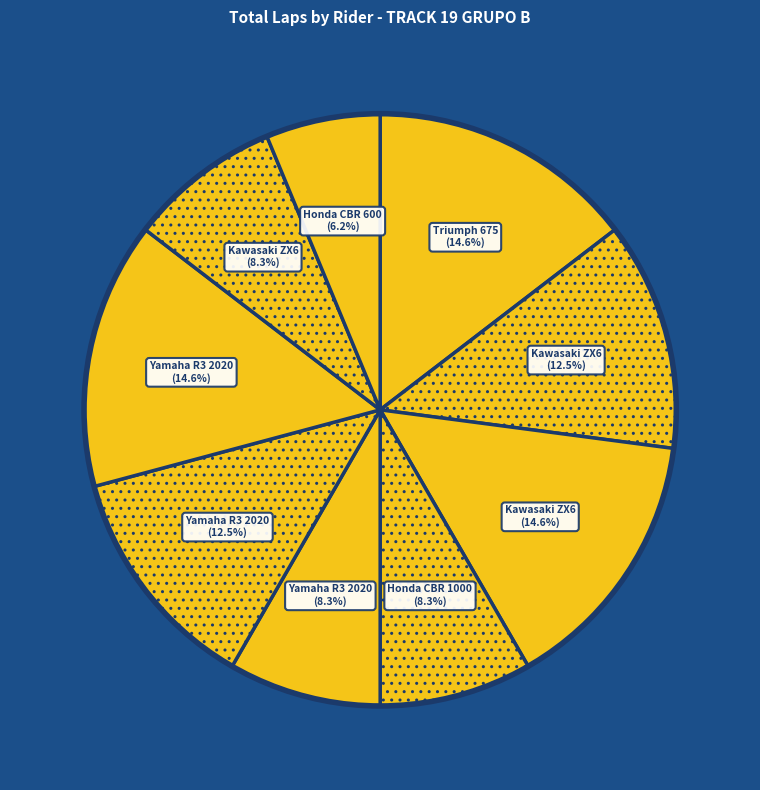

How many segments does this pie chart have?

9